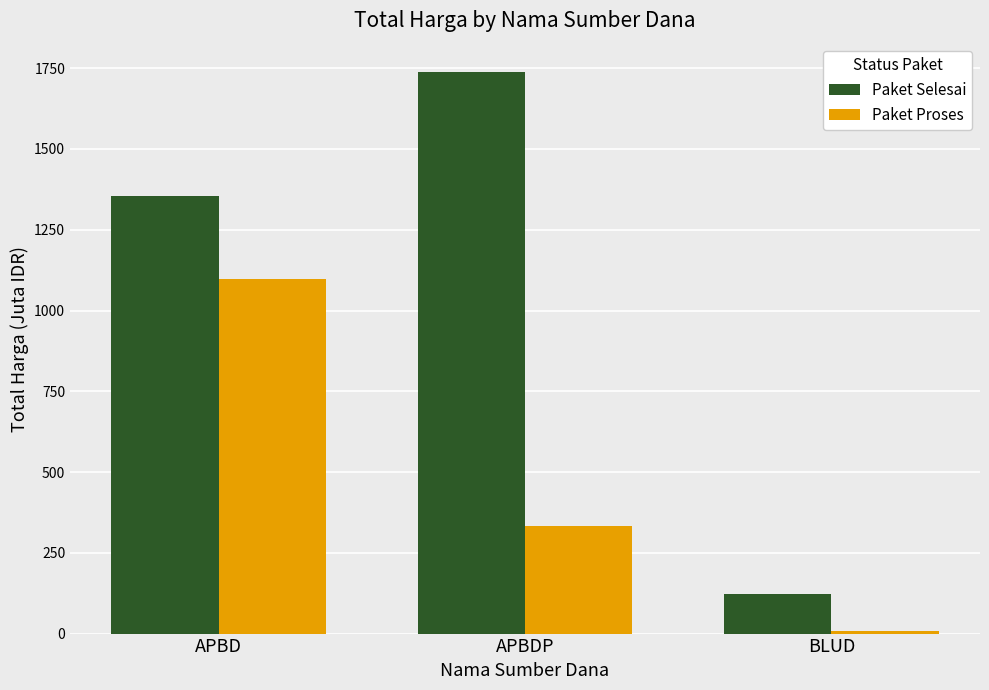

Where is Paket Proses nearest to the value 551?

APBDP